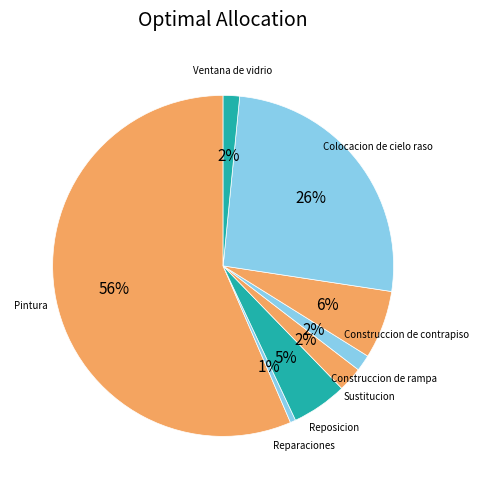

Rank the categories by value from lowest to highest.

Reparaciones, Construccion de rampa, Ventana de vidrio, Sustitucion, Reposicion, Construccion de contrapiso, Colocacion de cielo raso, Pintura